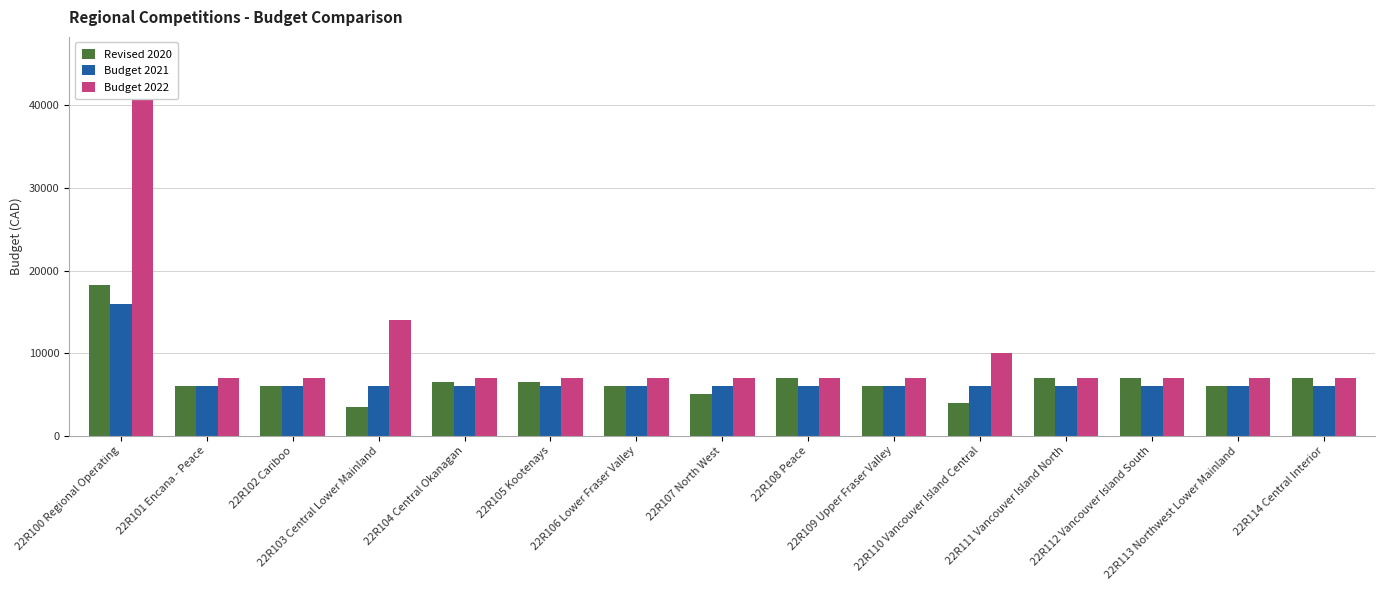

At which category is the sum across all series the highest?

22R100 Regional Operating